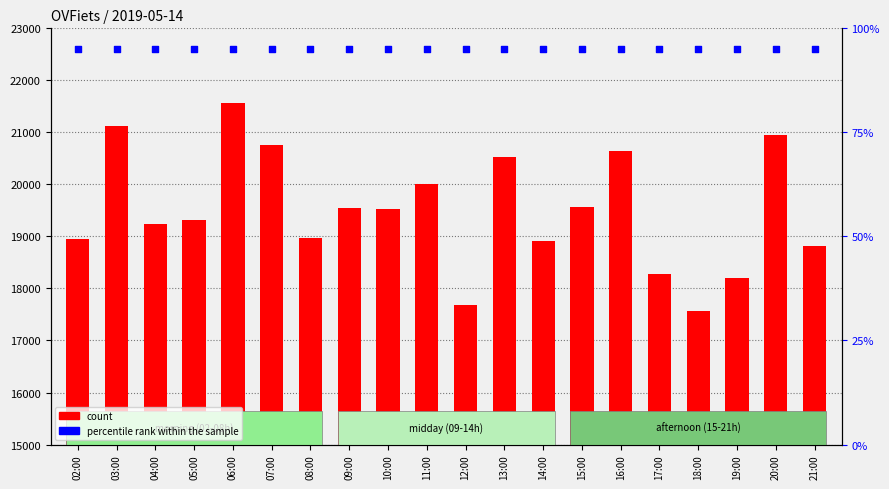

Which series reaches the minimum Y coordinate?

percentile rank within the sample